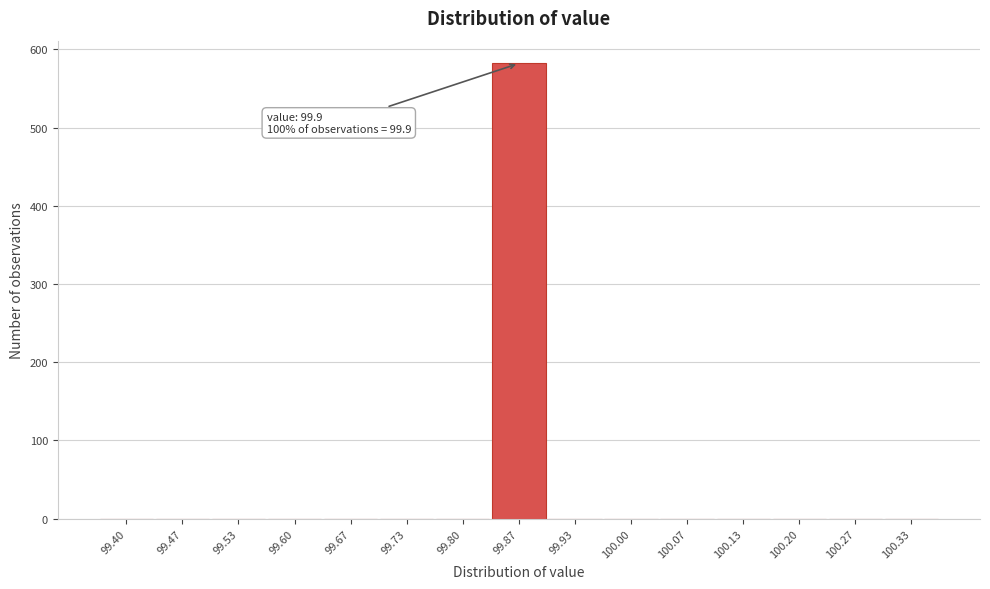

Reading left to right, transcribe all the data shown in this chart.

99.40=0	99.47=0	99.53=0	99.60=0	99.67=0	99.73=0	99.80=0	99.87=582	99.93=0	100.00=0	100.07=0	100.13=0	100.20=0	100.27=0	100.33=0